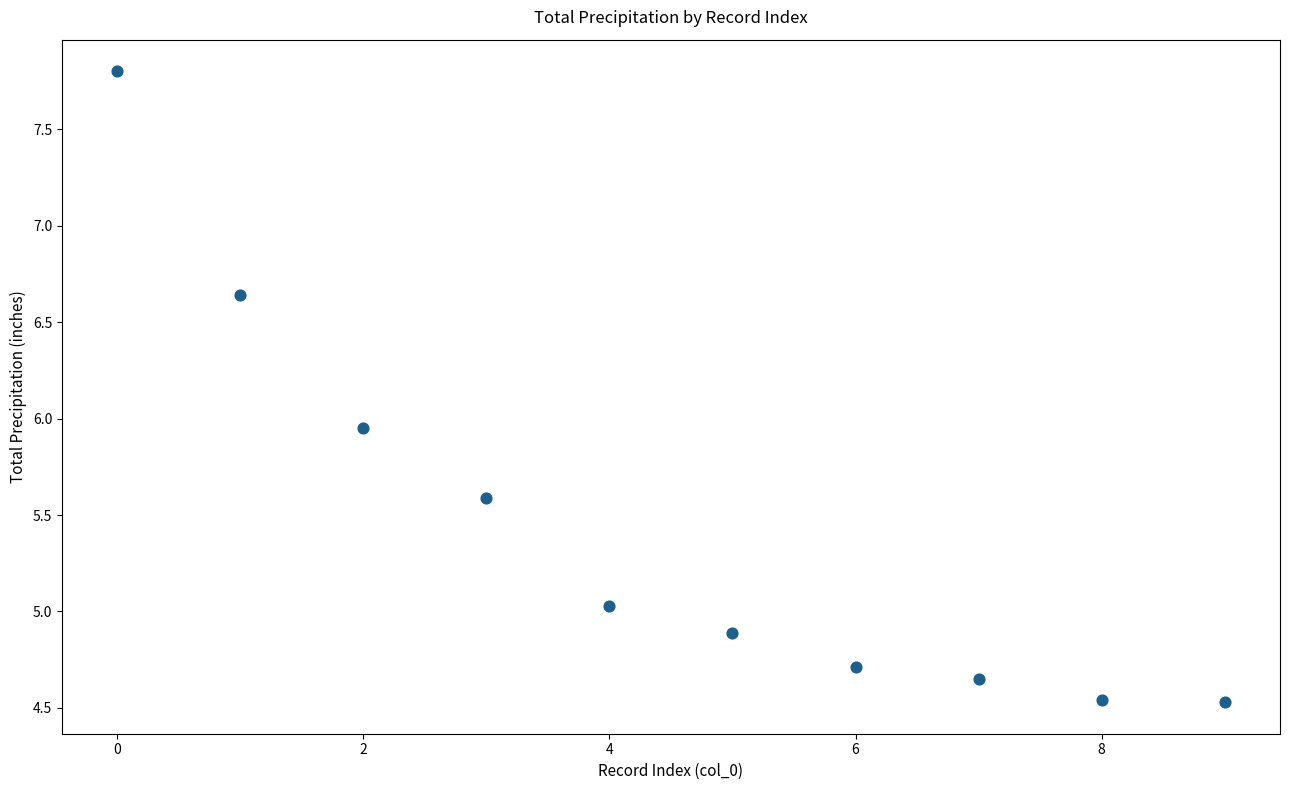

What is the range of Y values (max minus min)?

3.3